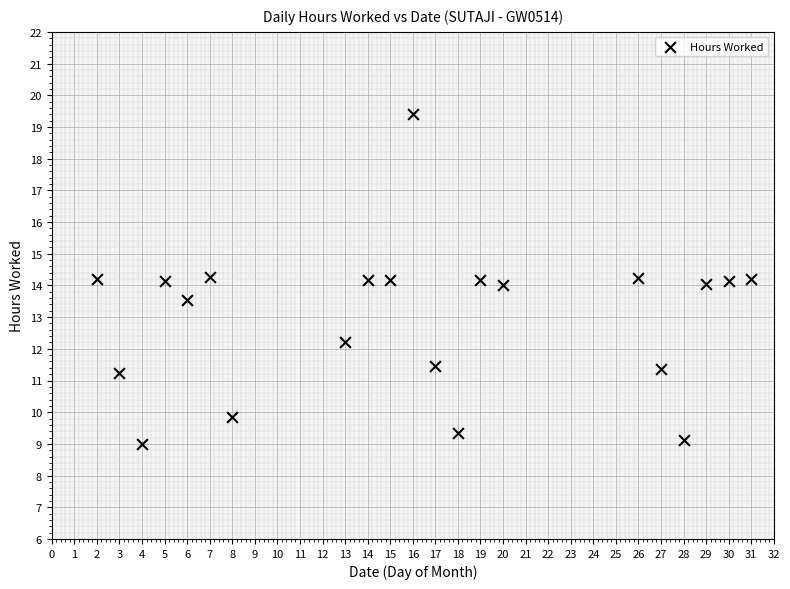

What is the range of Y values (max minus min)?

10.4